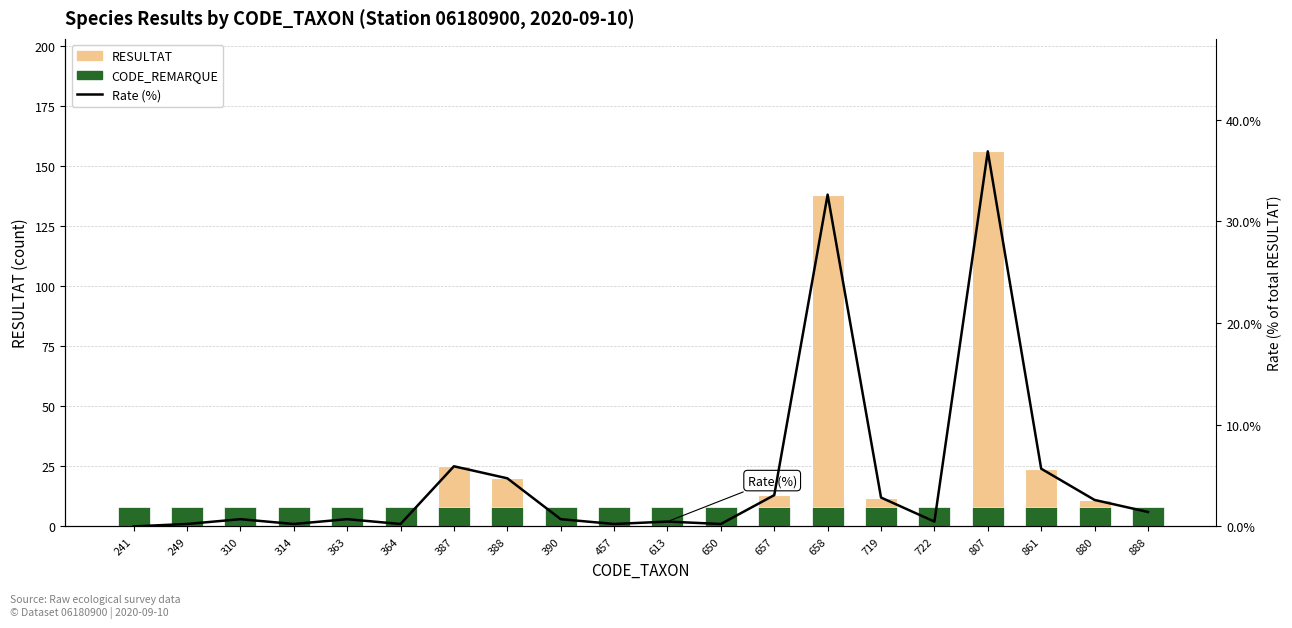

Reading left to right, what are all the values shown in this chart?

RESULTAT: 0.0	1.0	3.0	1.0	3.0	1.0	25.0	20.0	3.0	1.0	2.0	1.0	13.0	138.0	12.0	2.0	156.0	24.0	11.0	6.0
CODE_REMARQUE: 8.0	8.0	8.0	8.0	8.0	8.0	8.0	8.0	8.0	8.0	8.0	8.0	8.0	8.0	8.0	8.0	8.0	8.0	8.0	8.0
Rate (%): 0.0	0.2	0.7	0.2	0.7	0.2	5.9	4.7	0.7	0.2	0.5	0.2	3.1	32.6	2.8	0.5	36.9	5.7	2.6	1.4